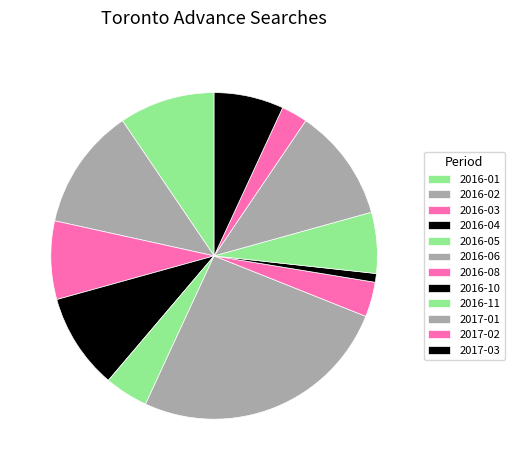

What percentage is the 2017-02 slice, to the nearest percent?

1%